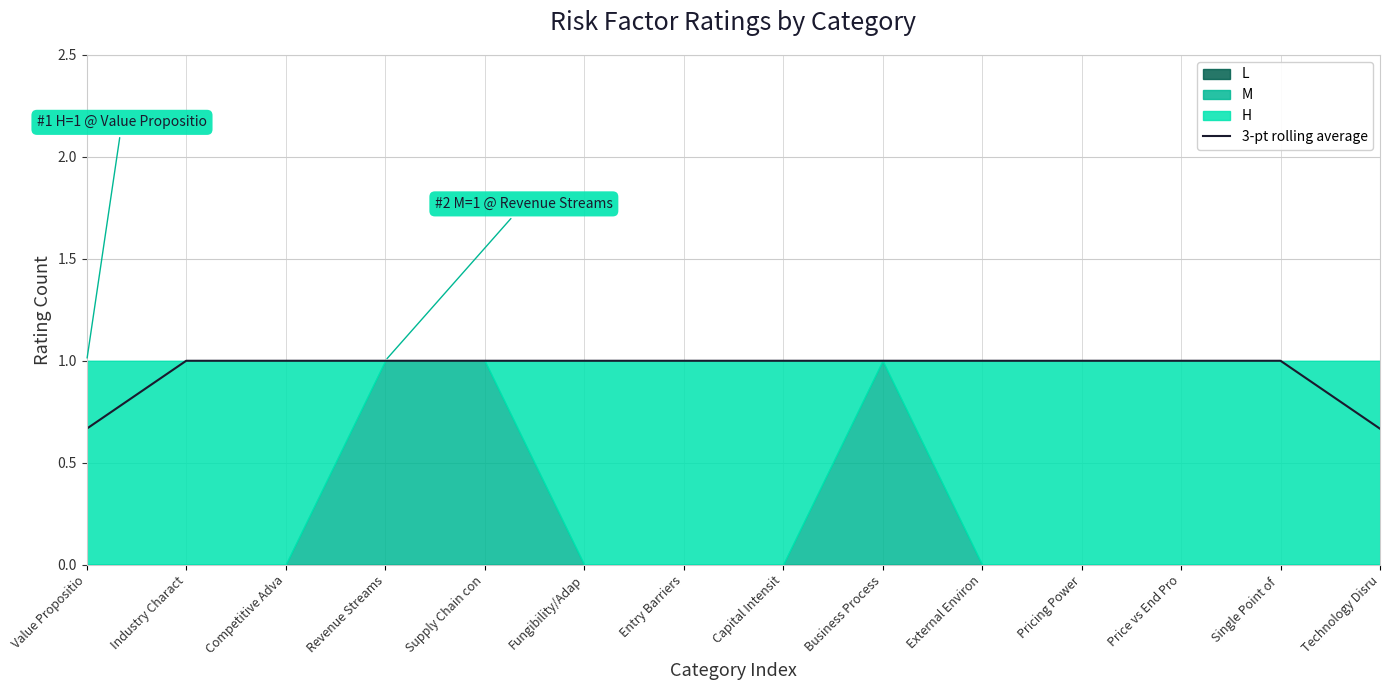

At which category does the chart reach its minimum across all series?

Value Propositio